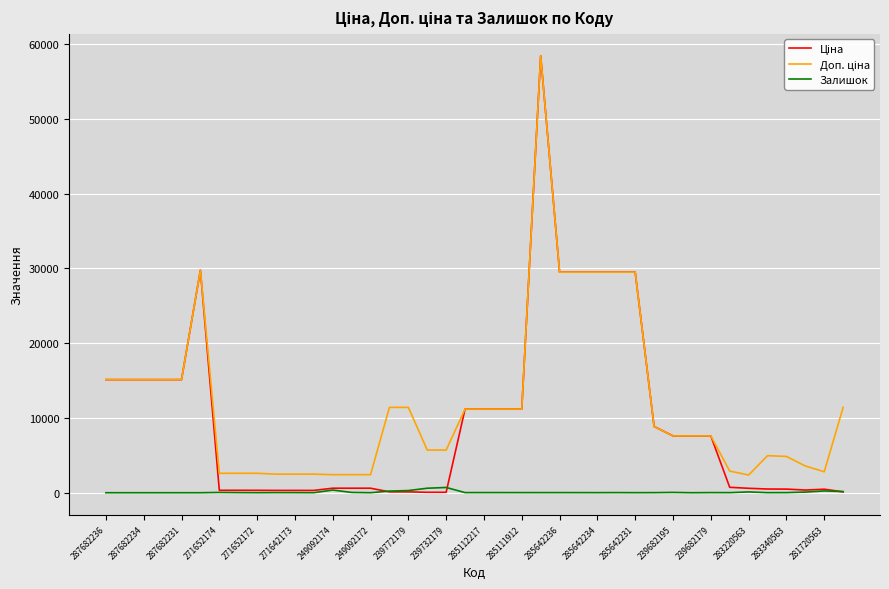

What is the greatest value displayed?

58426.5